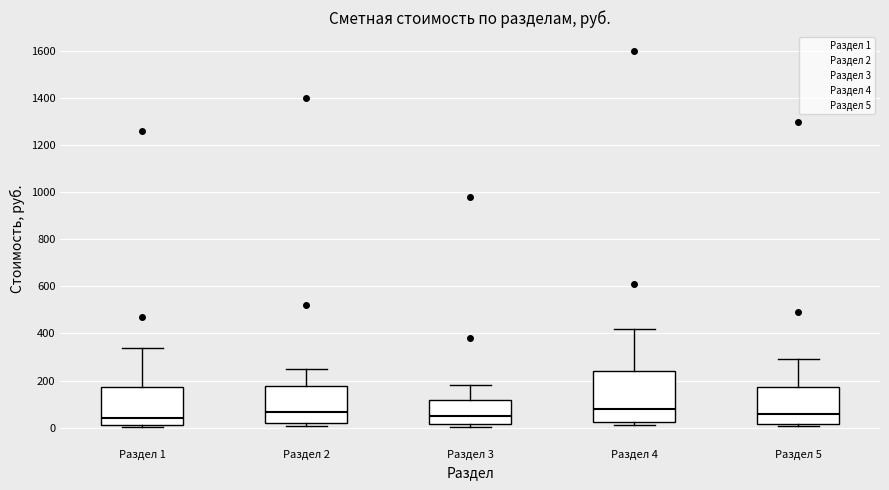

Where is the lower edge of the box for Раздел 5 on the y-axis? The values are not printed on the chart, so give them approximately, as read against the axis.

20